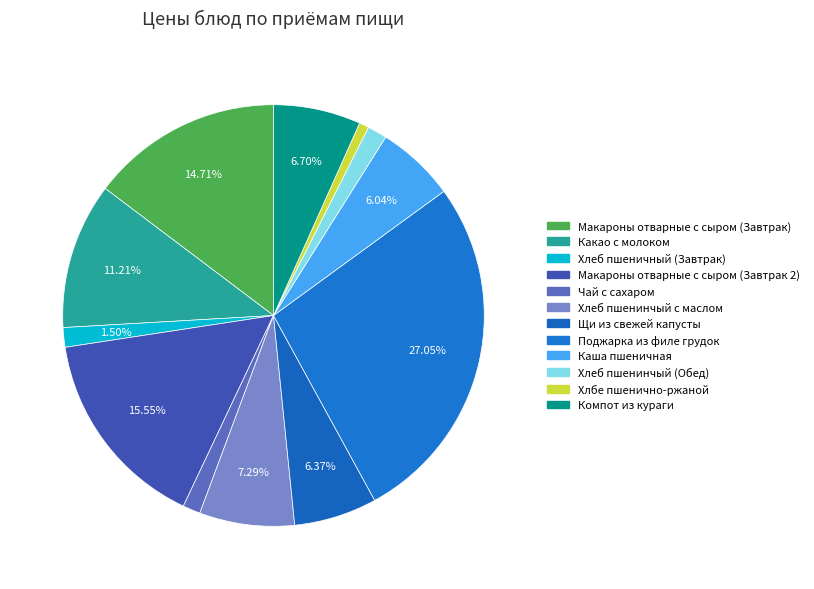

To the nearest percent, what is the combined percentage of Хлеб пшенинчый с маслом and Чай с сахаром?

9%